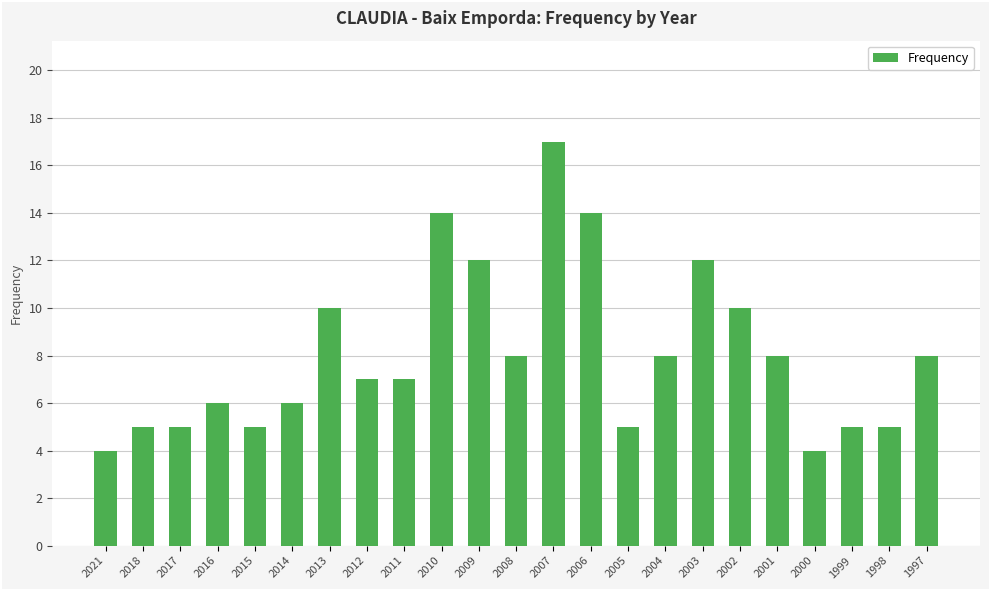

What is the difference between the second highest and minimum values?

10